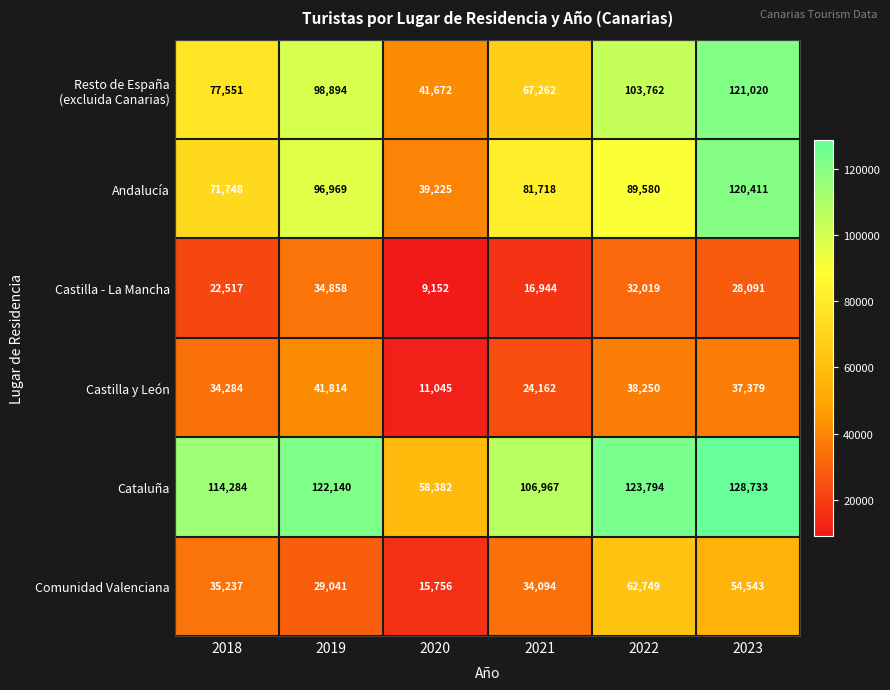

What is the difference between the highest and lowest values at 2023?

100642